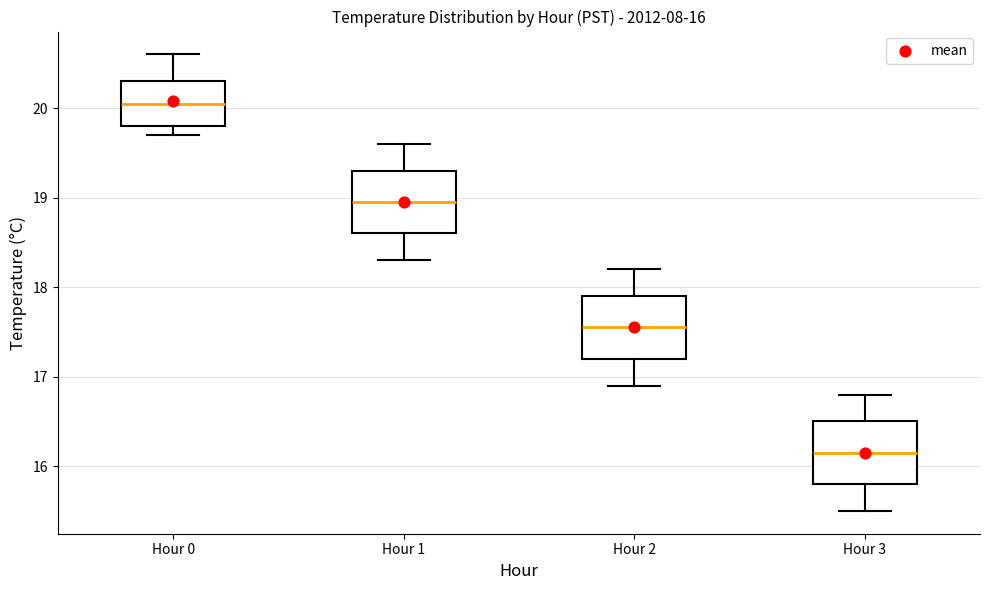

Which box's median line is the lowest?

Hour 3